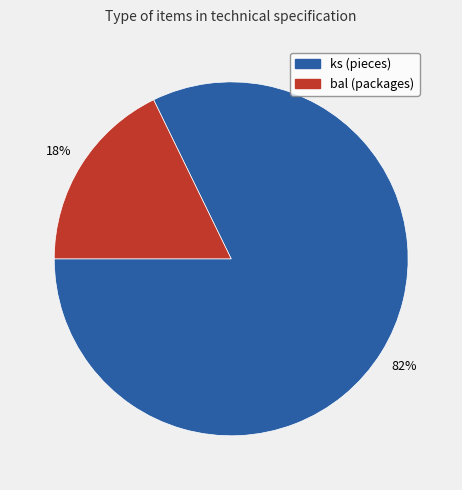

What is the largest slice in the pie chart?

ks